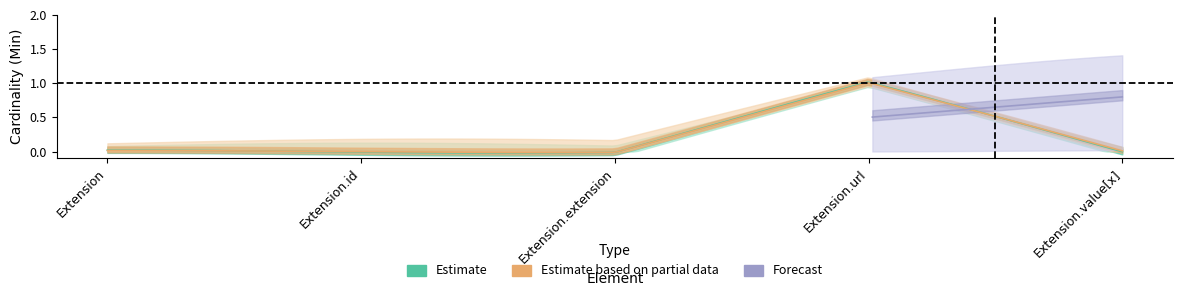

How many lines are shown in the chart?

2